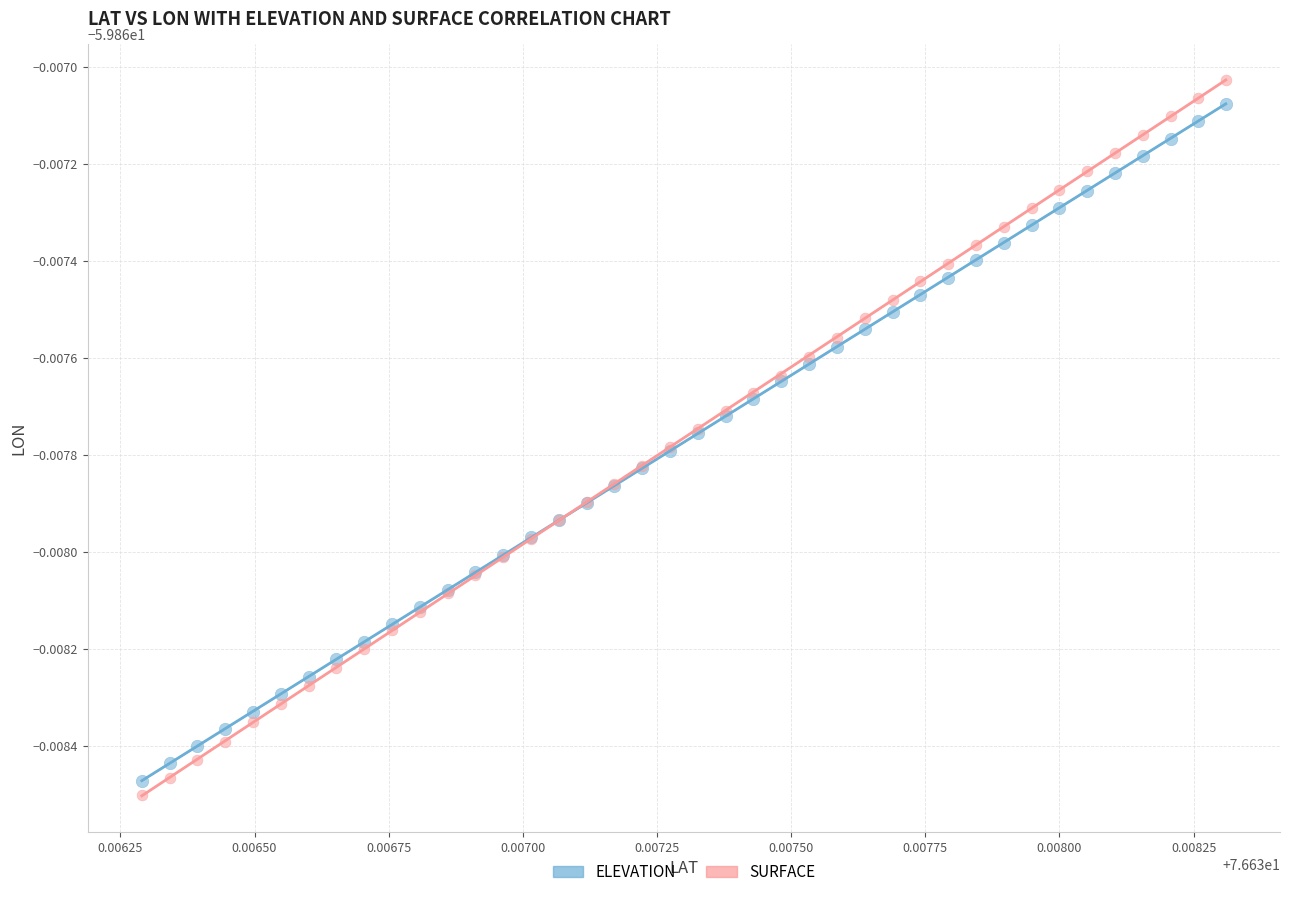

Which series contains the highest Y value?

SURFACE